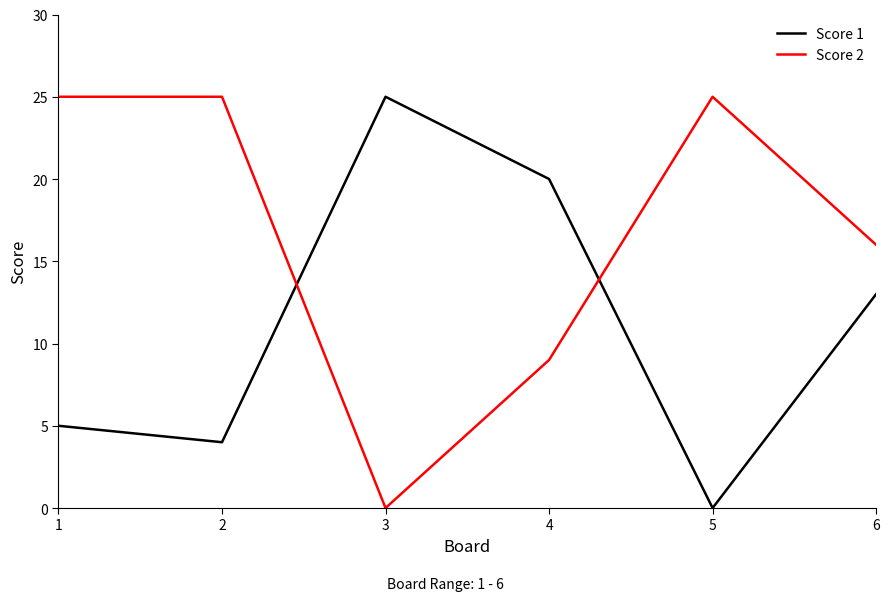

What is the total value across all series at 1?

30